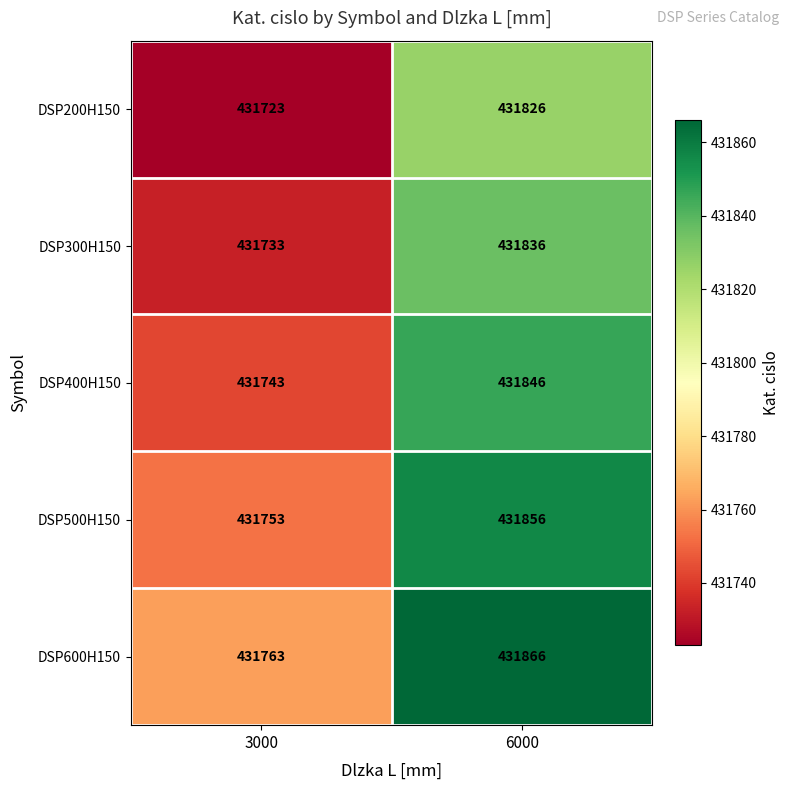

Reading left to right, extract all data points from this chart.

DSP200H150: 431723	431826
DSP300H150: 431733	431836
DSP400H150: 431743	431846
DSP500H150: 431753	431856
DSP600H150: 431763	431866